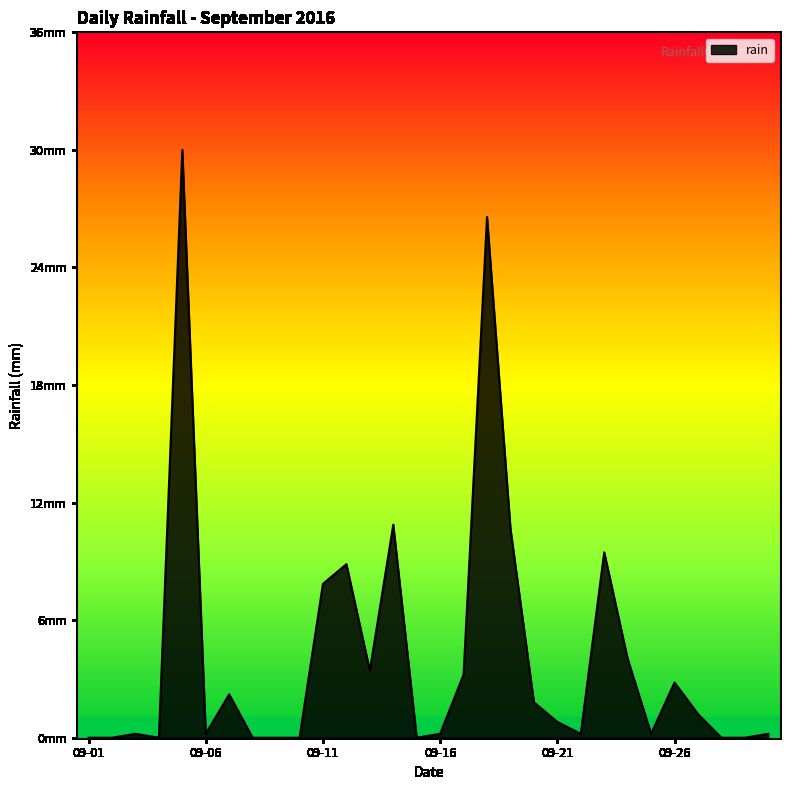

What is the value of the 13th point from the left?

3.4